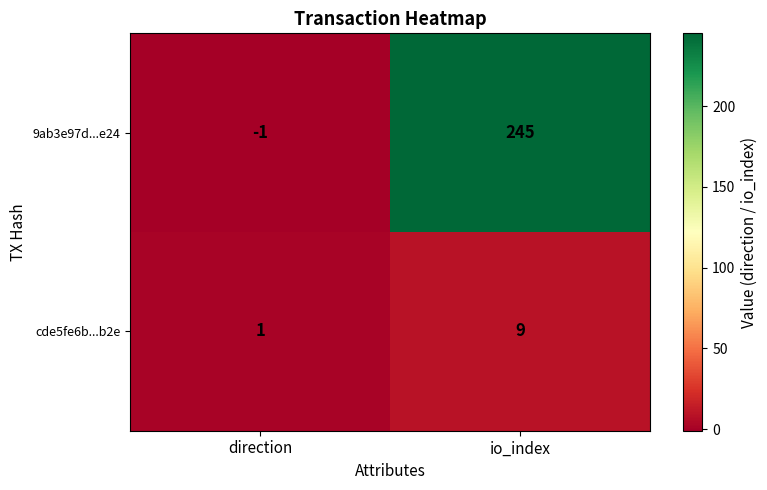

Rank the series at io_index from highest to lowest value.

9ab3e97d...e24, cde5fe6b...b2e